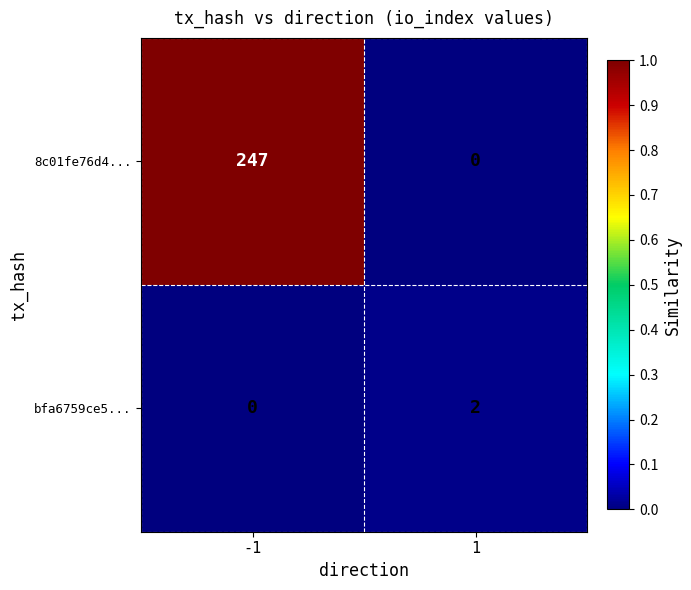

Rank the series by their maximum value, from lowest to highest.

bfa6759ce5..., 8c01fe76d4...